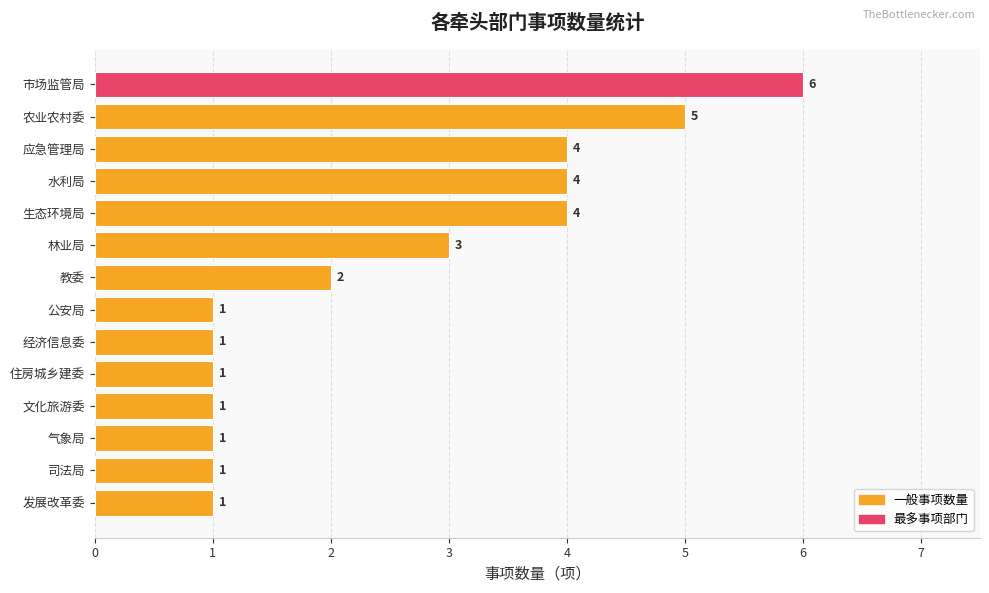

How many distinct data groups are displayed?

1